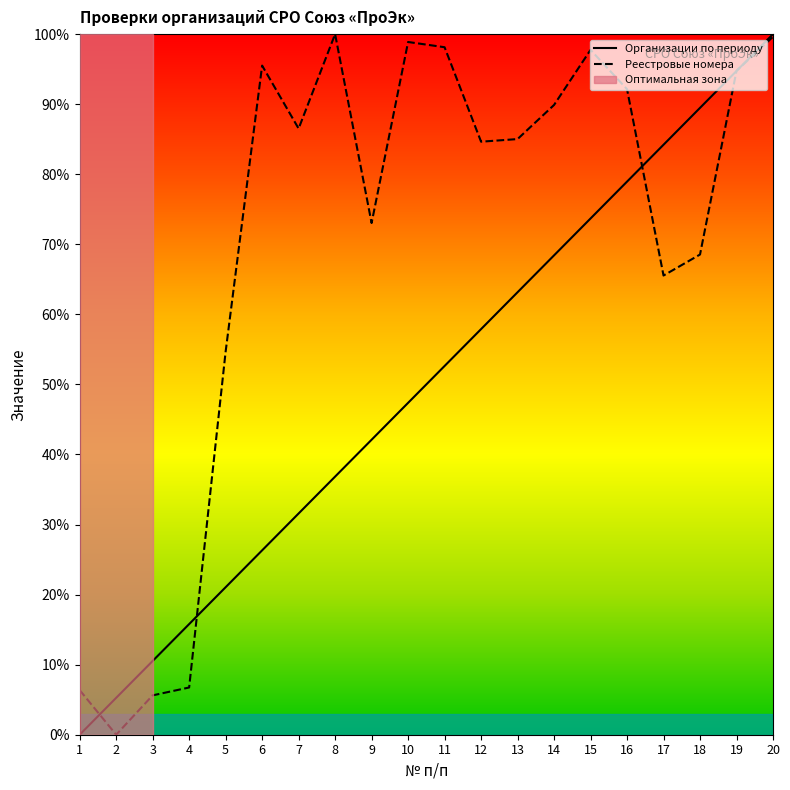

What is the value of the Реестровые номера point at the 10th from the left?

98.9